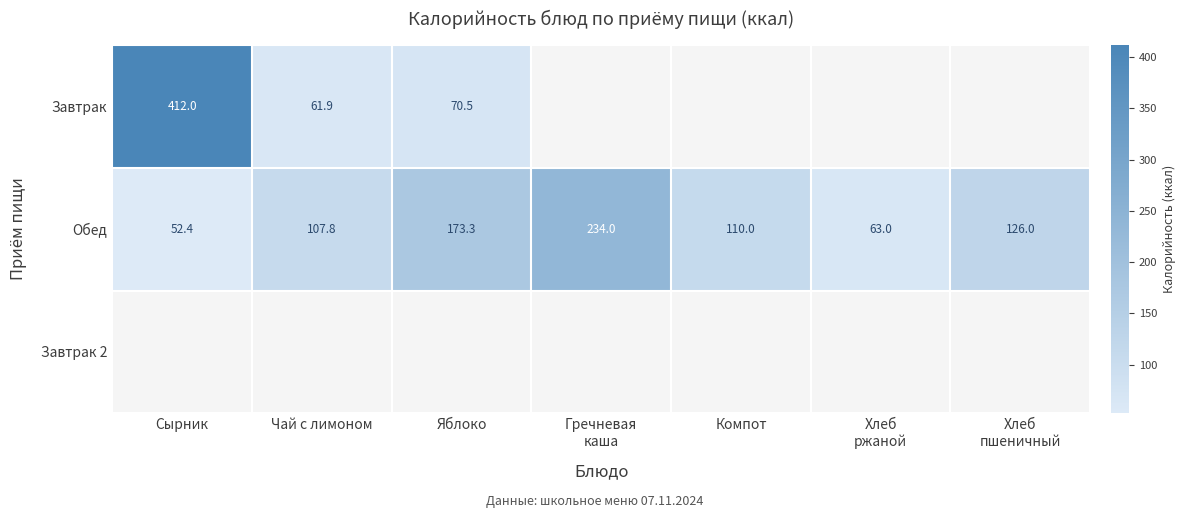

The value of Обед at Яблоко is 97.6. True or false?

False